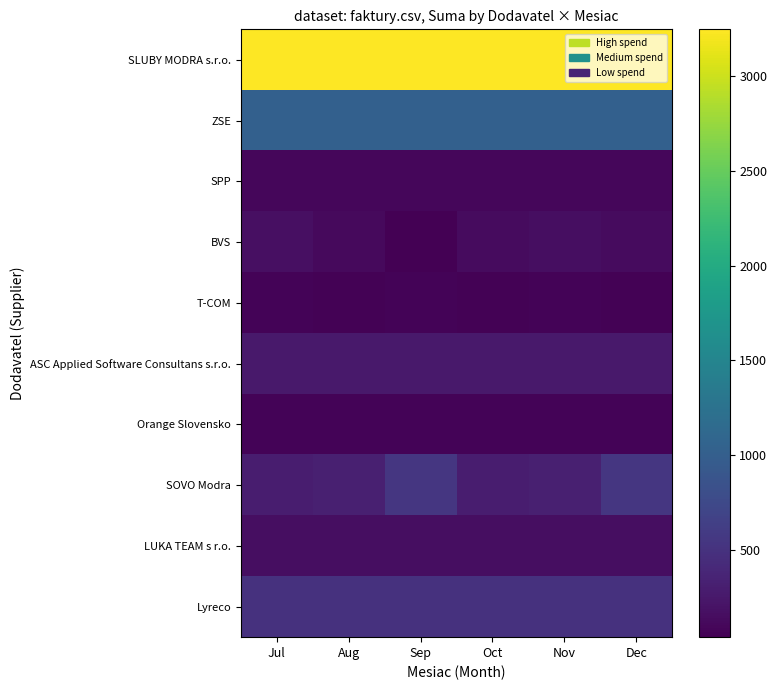

At which category does the chart reach its peak across all series?

Jul